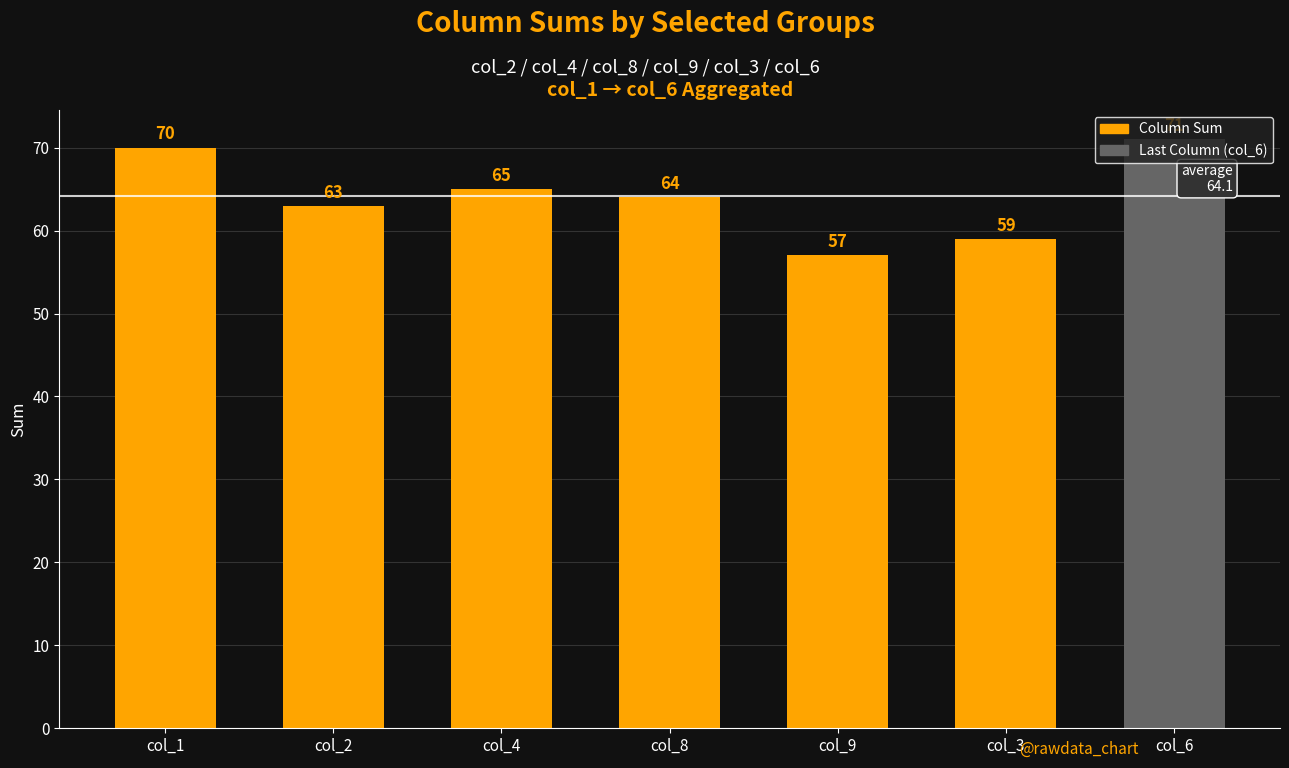

What is the change in value from col_4 to col_9?

-8